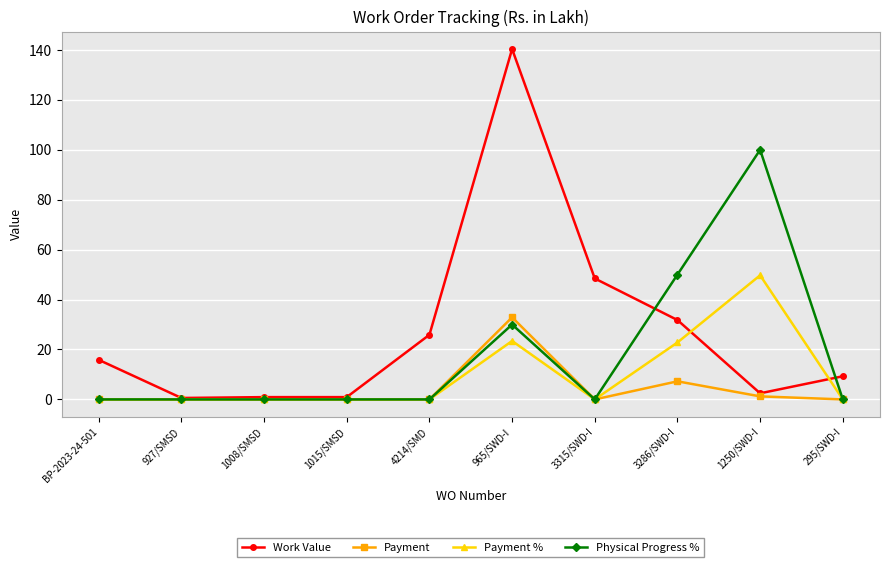

At which label does Work Value reach its peak?

965/SWD-I